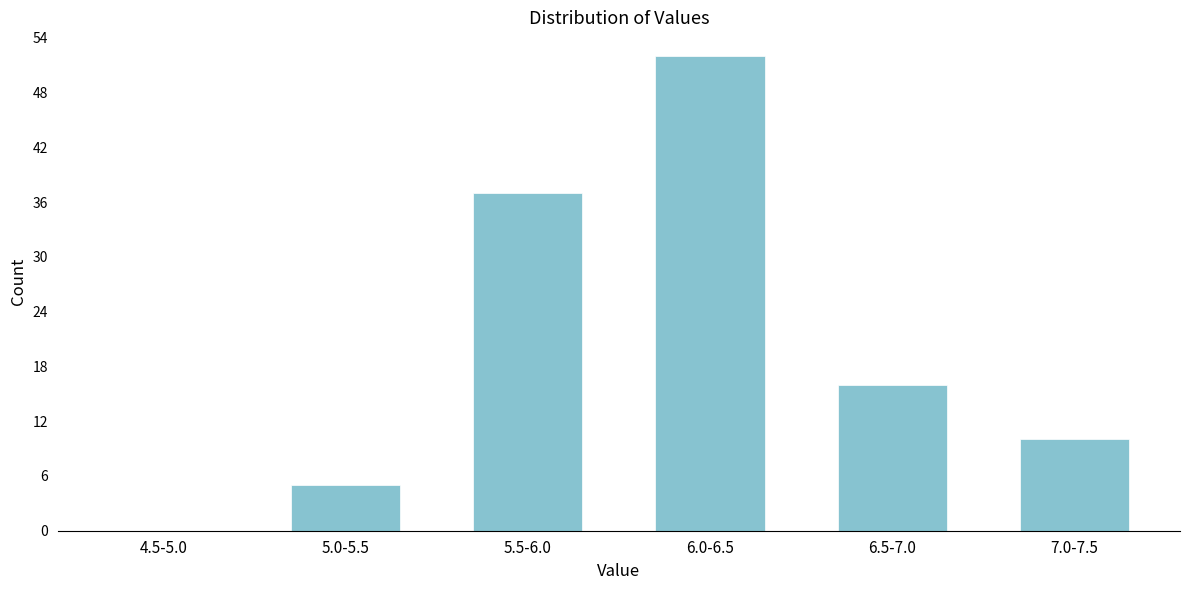

Reading right to left, extract all data points from this chart.

7.0-7.5=10	6.5-7.0=16	6.0-6.5=52	5.5-6.0=37	5.0-5.5=5	4.5-5.0=0